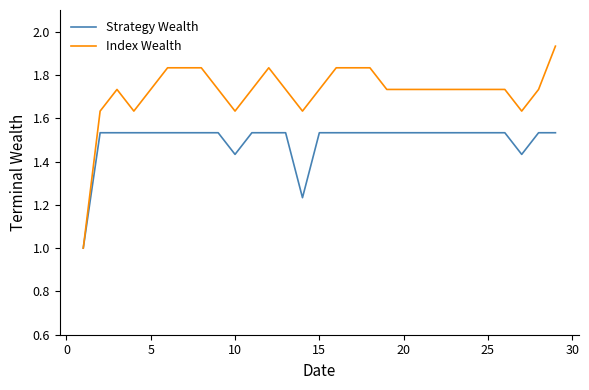

What is the smallest value displayed?

1.0